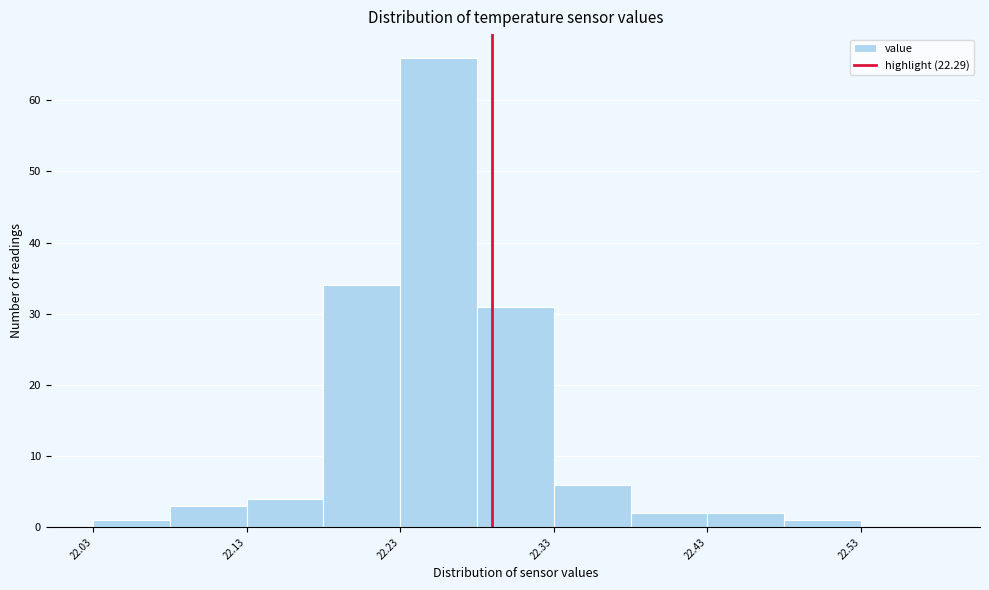

Over which range of the x-axis is the bar tallest?

22.23 to 22.28